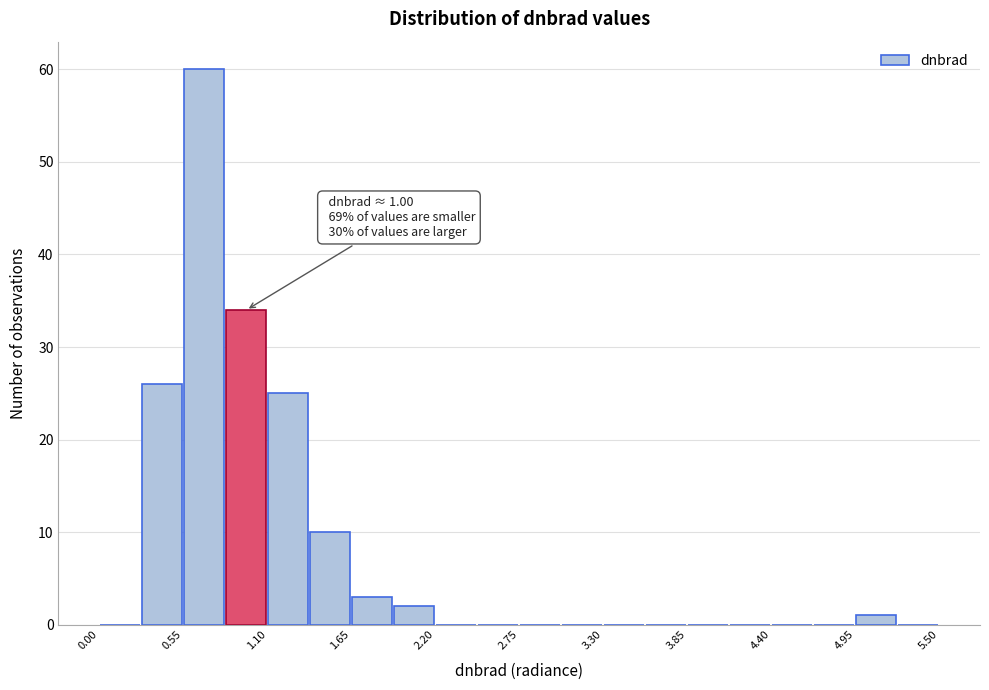

Around what value on the x-axis is the tallest bar? Give the approximate position of its centre, as read against the axis.

0.7